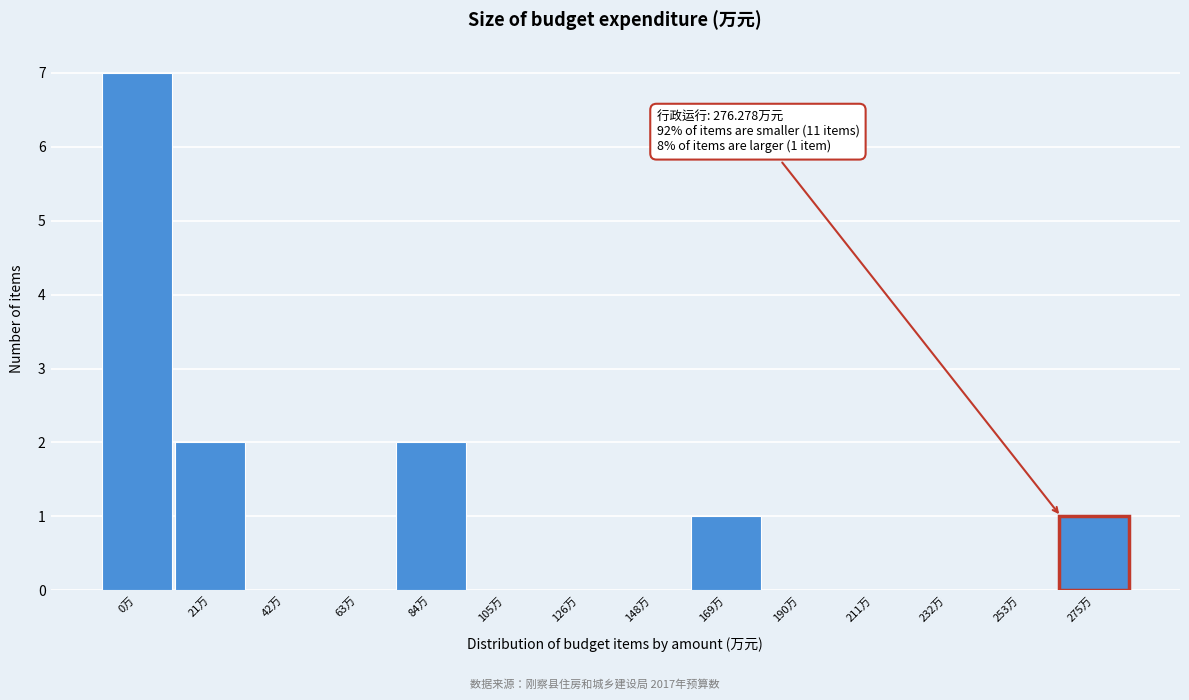

Reading left to right, list all the values displayed in this chart.

0万=7	21万=2	42万=0	63万=0	84万=2	105万=0	126万=0	148万=0	169万=1	190万=0	211万=0	232万=0	253万=0	275万=1